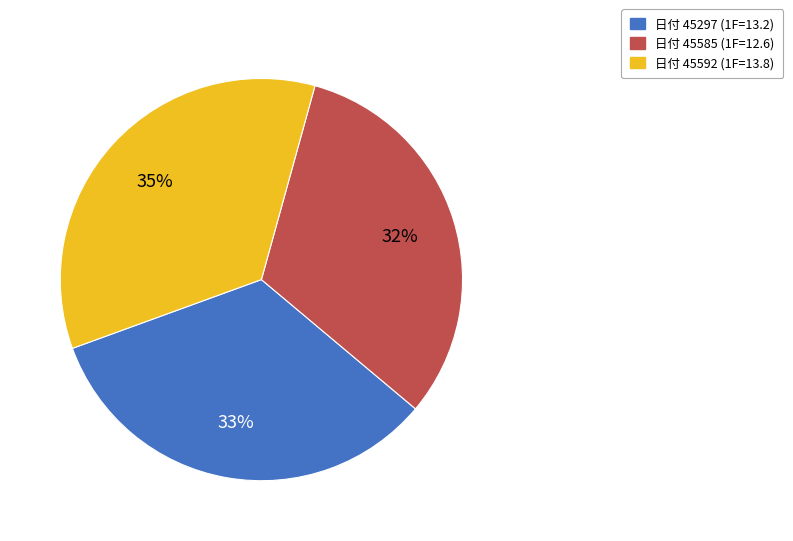

To the nearest percent, what is the average slice percentage?

33%